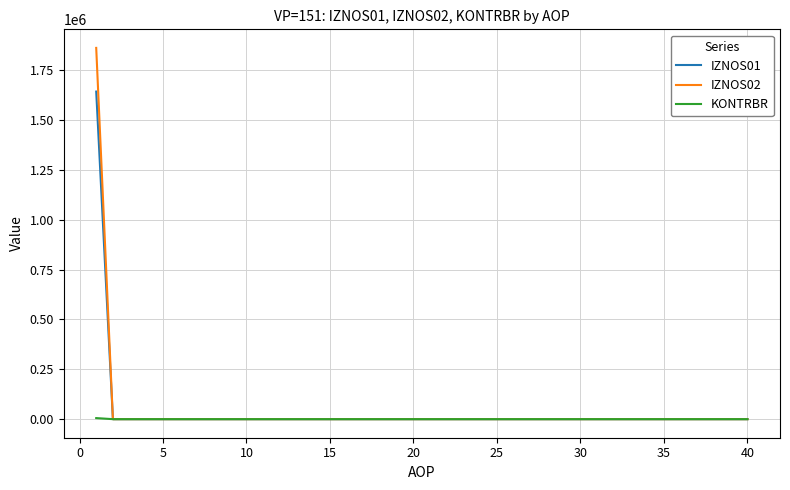

What are all the series names shown in the legend?

IZNOS01, IZNOS02, KONTRBR